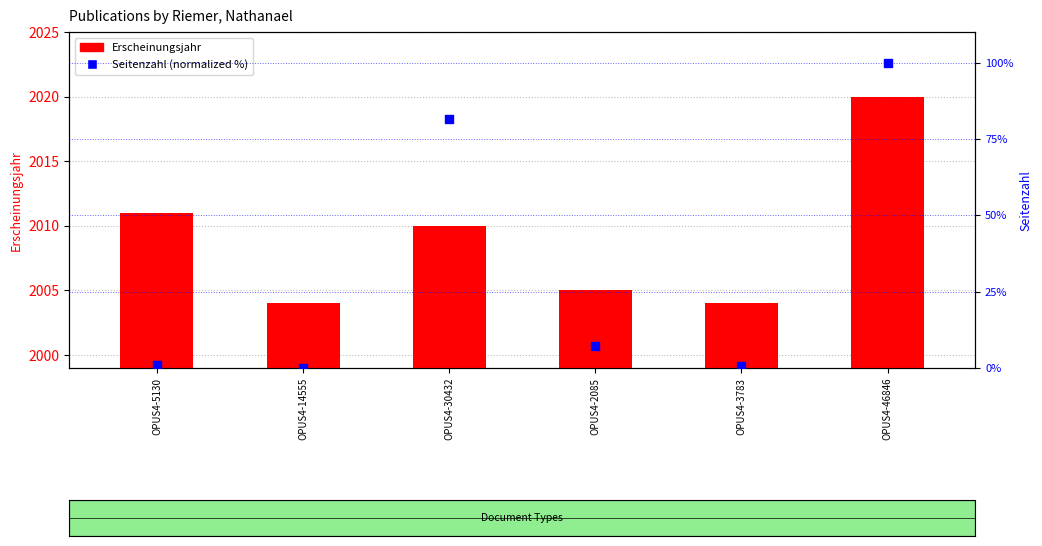

Which series has the widest spread of Y values?

Seitenzahl (normalized)